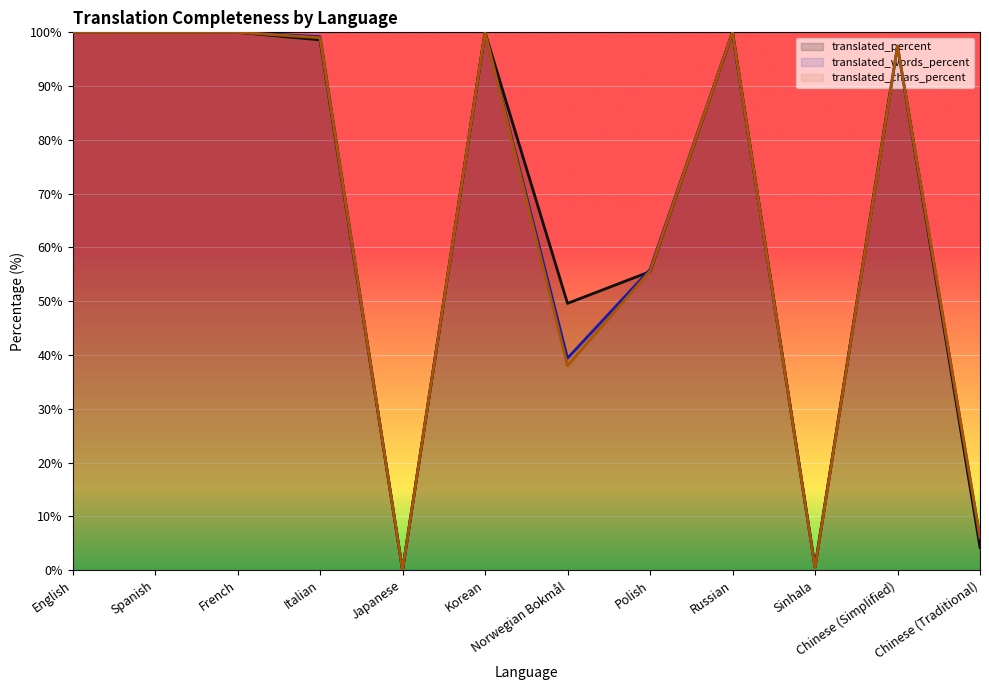

Which has a higher value, English or Japanese?

English